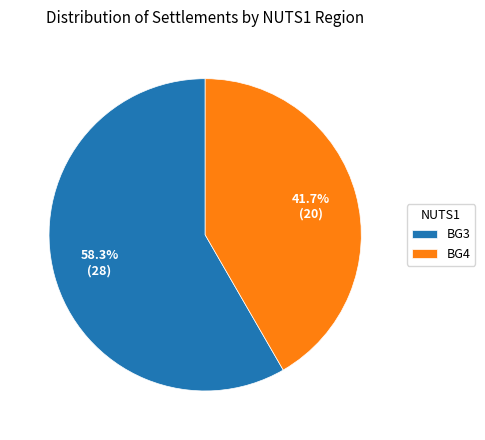

What is the largest slice in the pie chart?

BG3